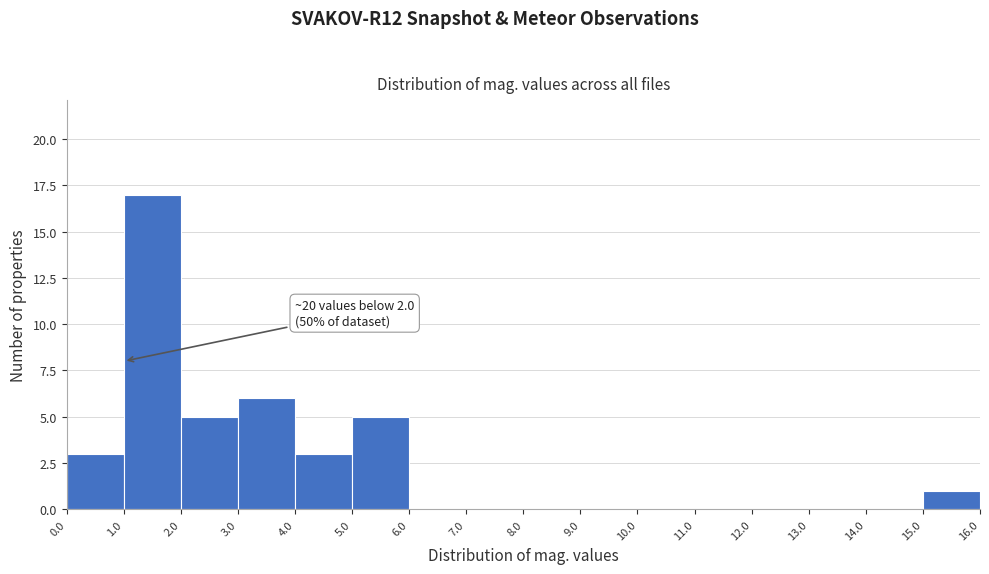

Over which range of the x-axis is the bar tallest?

1.0 to 2.0